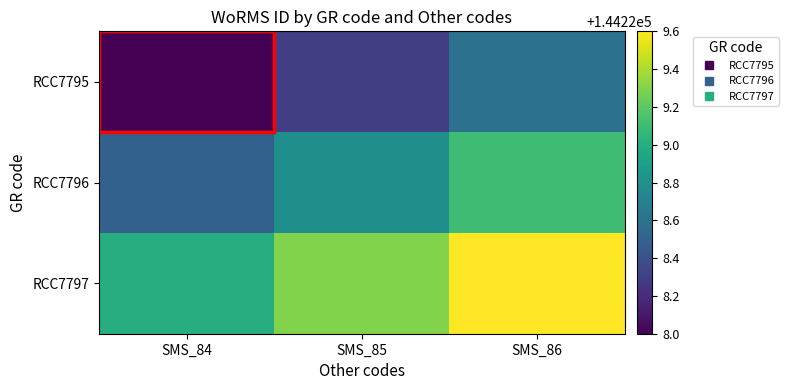

Reading right to left, transcribe all the data shown in this chart.

RCC7795: SMS_86=144228.6	SMS_85=144228.3	SMS_84=144228.0
RCC7796: SMS_86=144229.1	SMS_85=144228.8	SMS_84=144228.5
RCC7797: SMS_86=144229.6	SMS_85=144229.3	SMS_84=144229.0